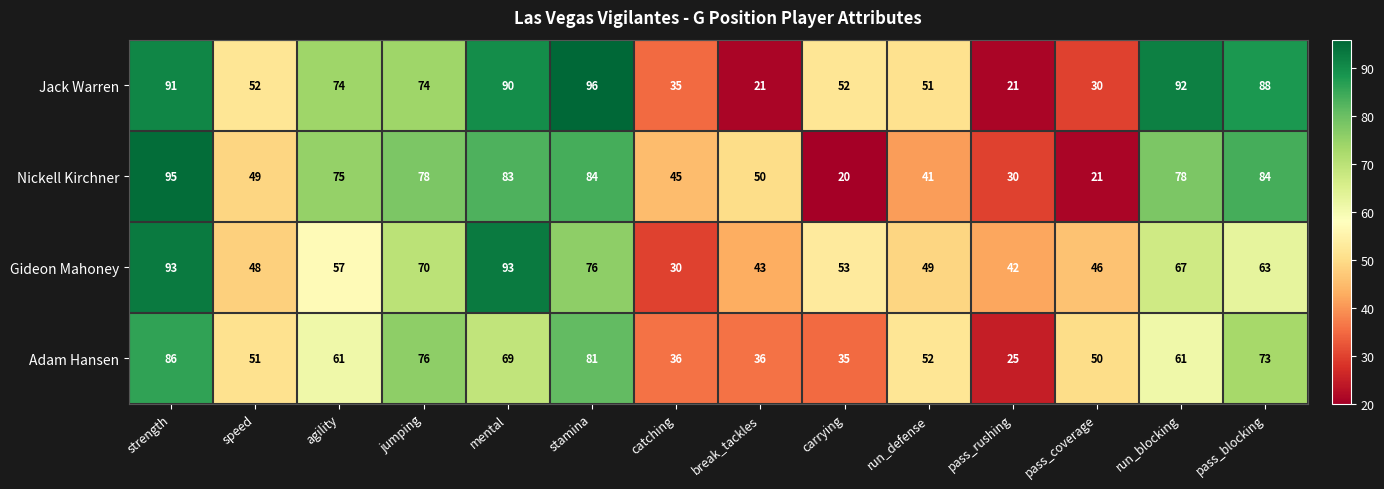

The Gideon Mahoney series shows 26 at break_tackles. True or false?

False